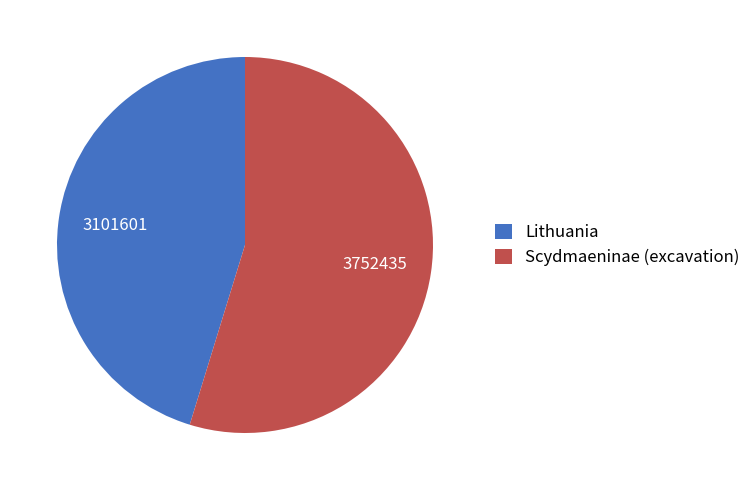

Is it true that Scydmaeninae is 55% of the pie?

True